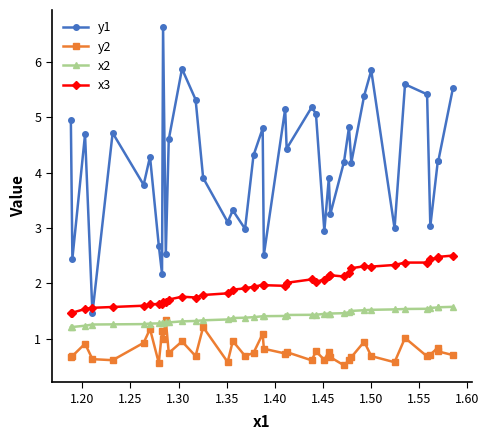

What is the maximum value shown in the chart?

6.6